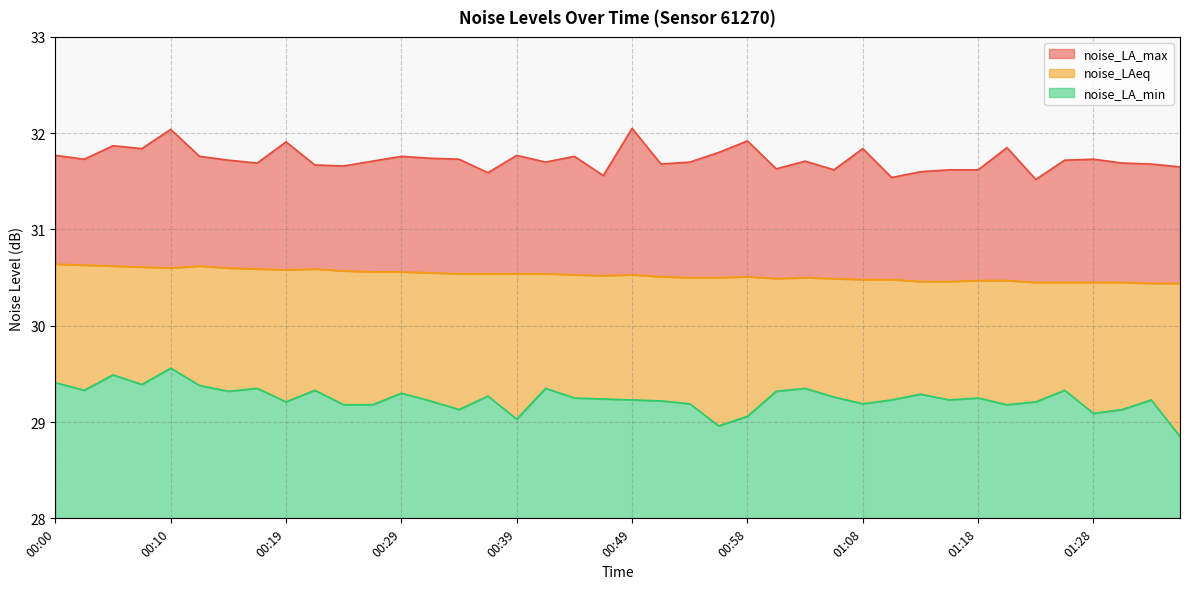

Which series has the largest range (max minus min)?

noise_LA_min